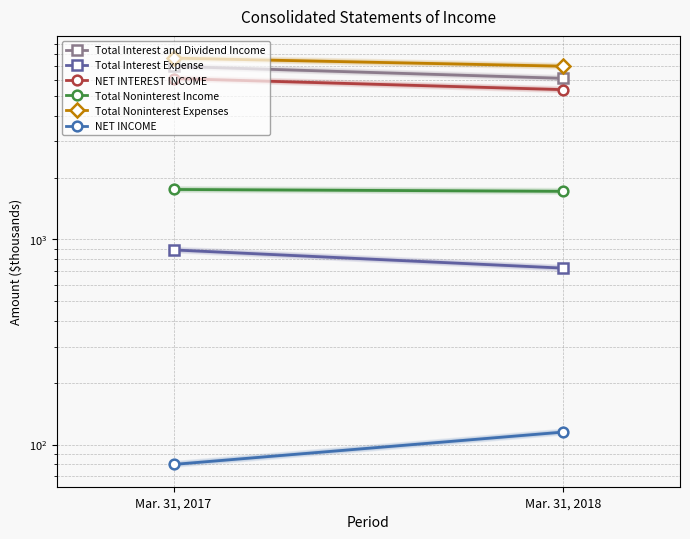

At how many categories does at least one series exceed 5609?

2